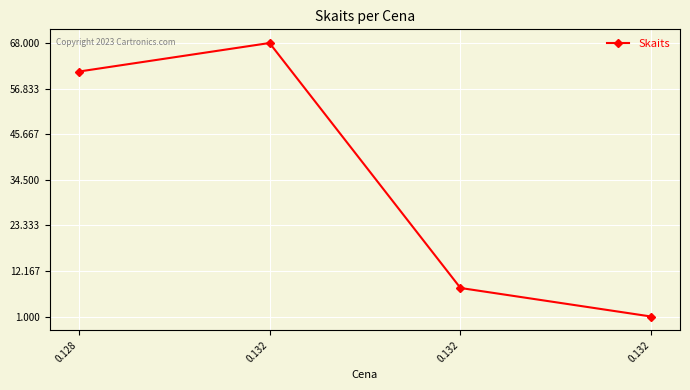

How many series are shown in this chart?

1